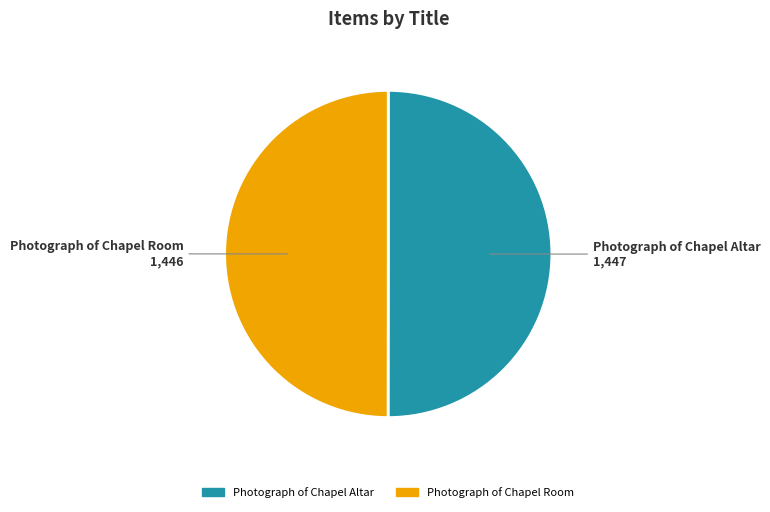

Is the sum of Photograph of Chapel Altar and Photograph of Chapel Room greater than half?

Yes